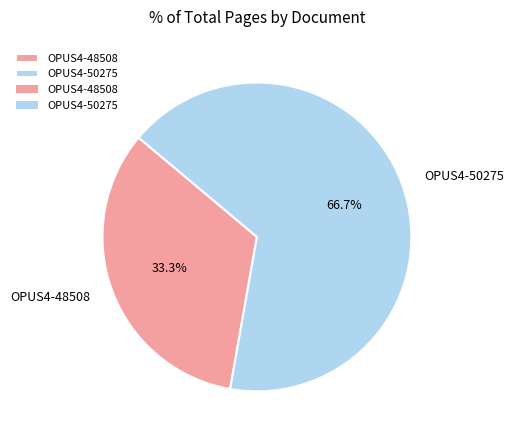

Rank the categories by value from highest to lowest.

OPUS4-50275, OPUS4-48508